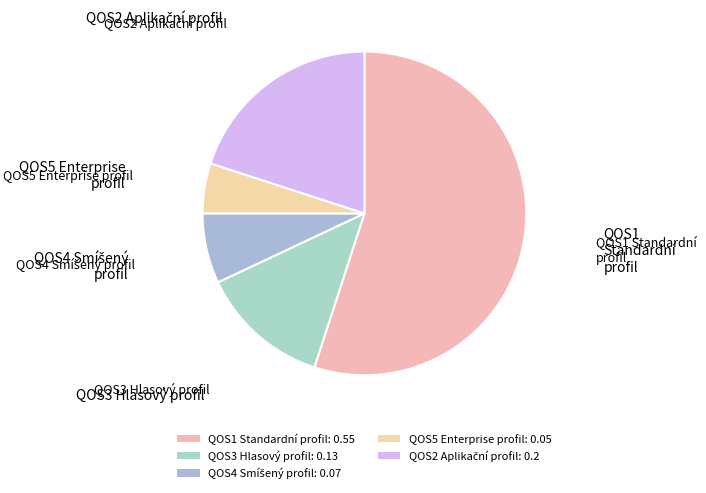

How many slices are in this pie chart?

5